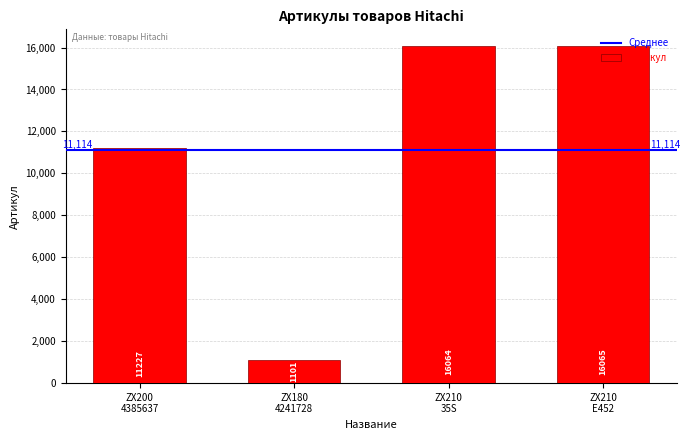

What is the average value?

11114